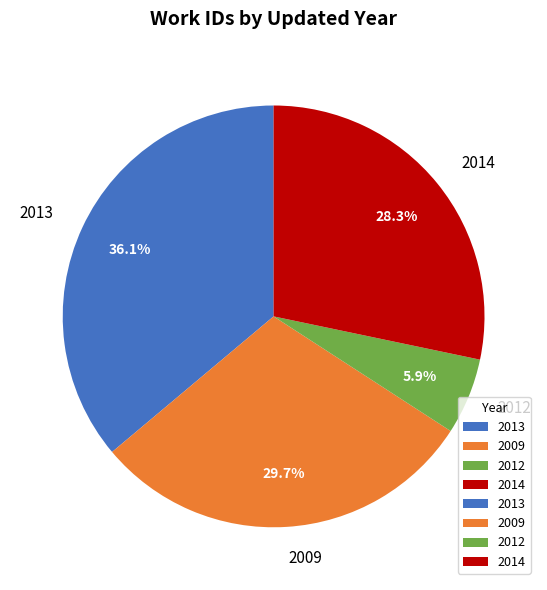

How many segments does this pie chart have?

4